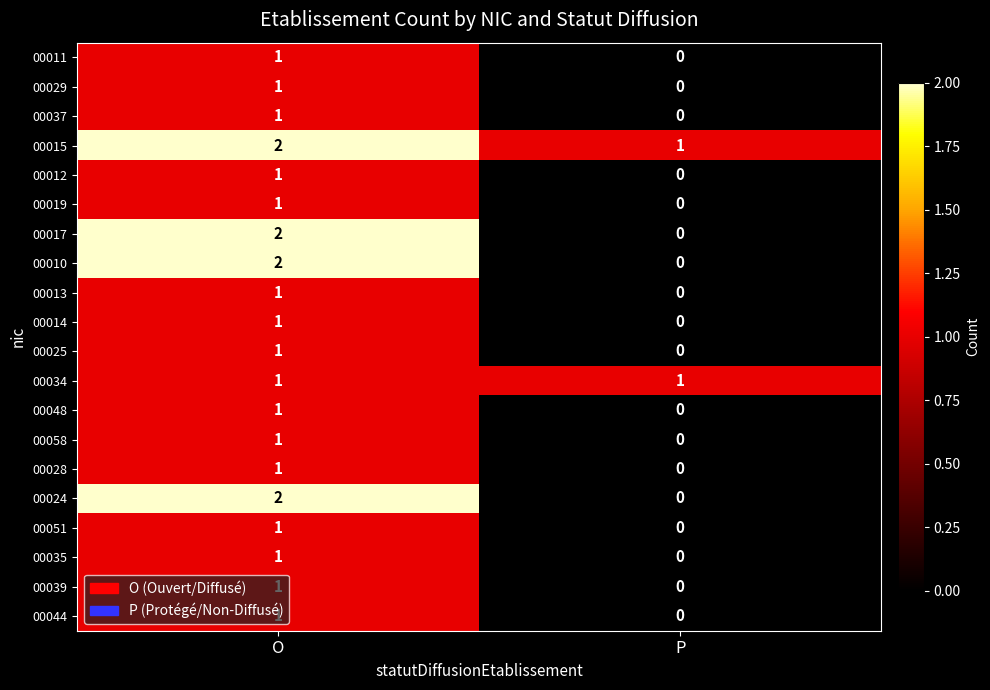

List the labels in order of 00019 value, smallest first.

P, O